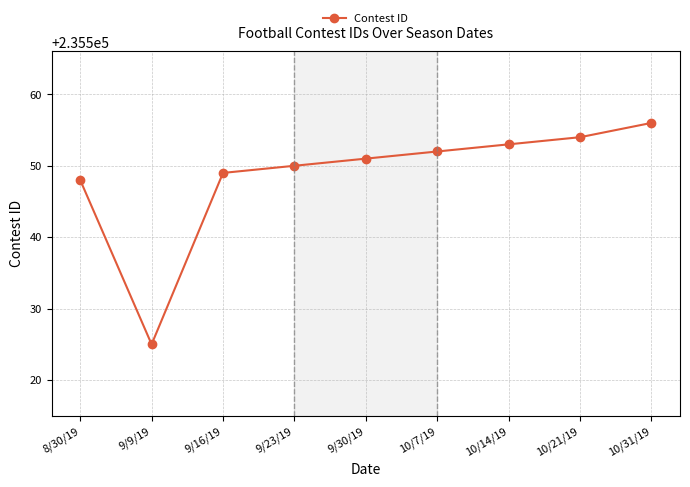

How many lines are shown in the chart?

1